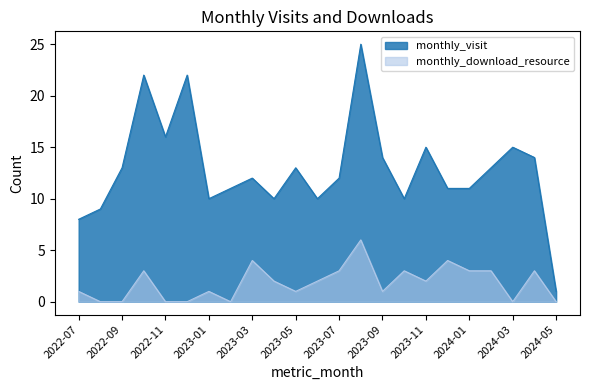

Reading left to right, list all the values displayed in this chart.

monthly_visit: 8	9	13	22	16	22	10	11	12	10	13	10	12	25	14	10	15	11	11	13	15	14	1
monthly_download_resource: 1	0	0	3	0	0	1	0	4	2	1	2	3	6	1	3	2	4	3	3	0	3	0